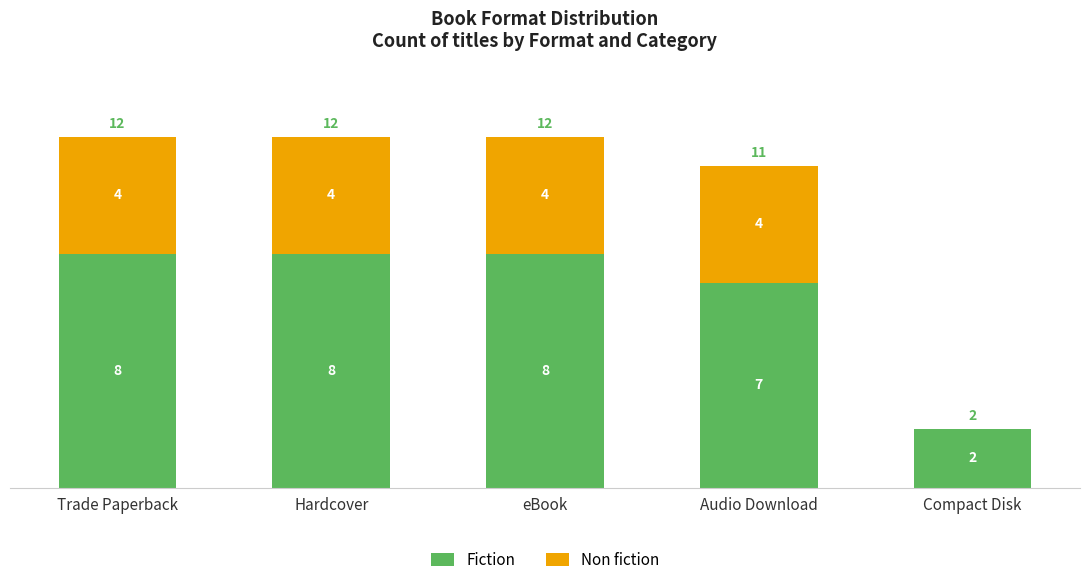

What is the sum of all Fiction values?

33